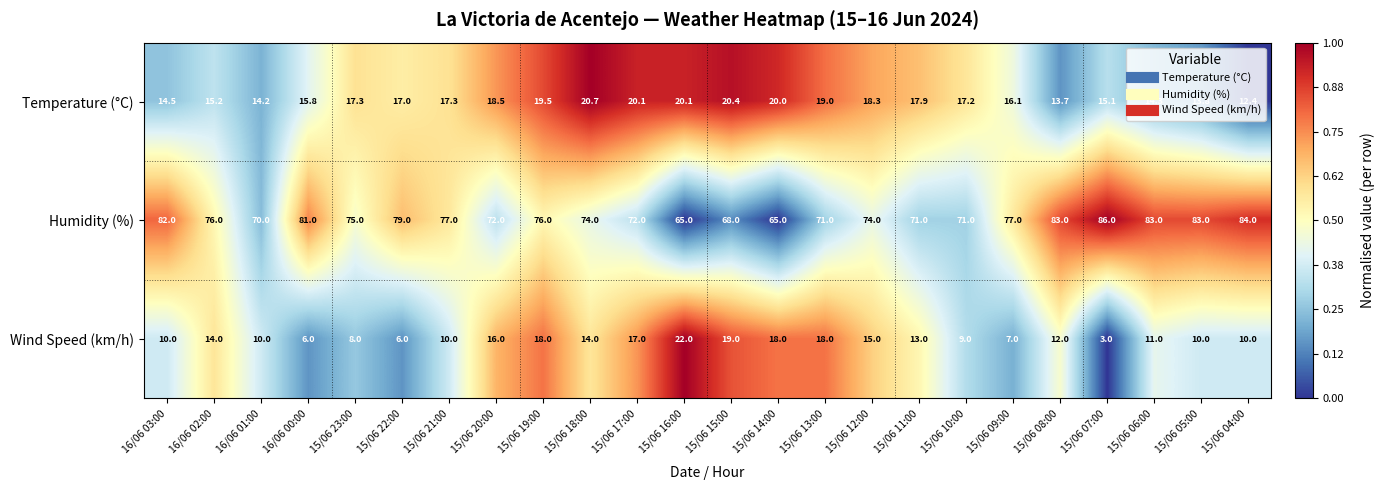

What is the greatest value displayed?

86.0